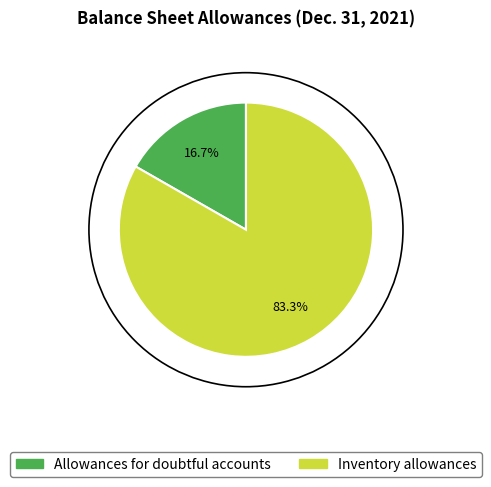

What percentage do Inventory allowances and Allowances for doubtful accounts together represent?

100.0%